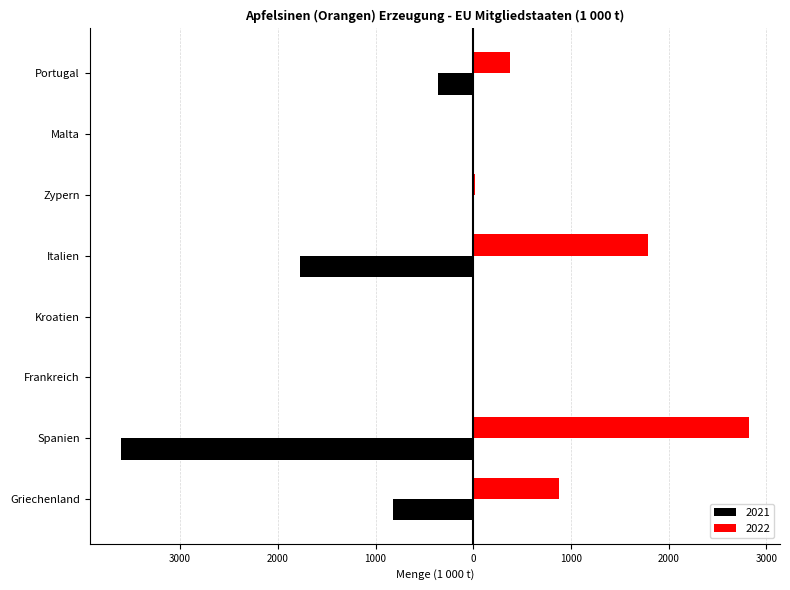

What are all the series names shown in the legend?

2021, 2022